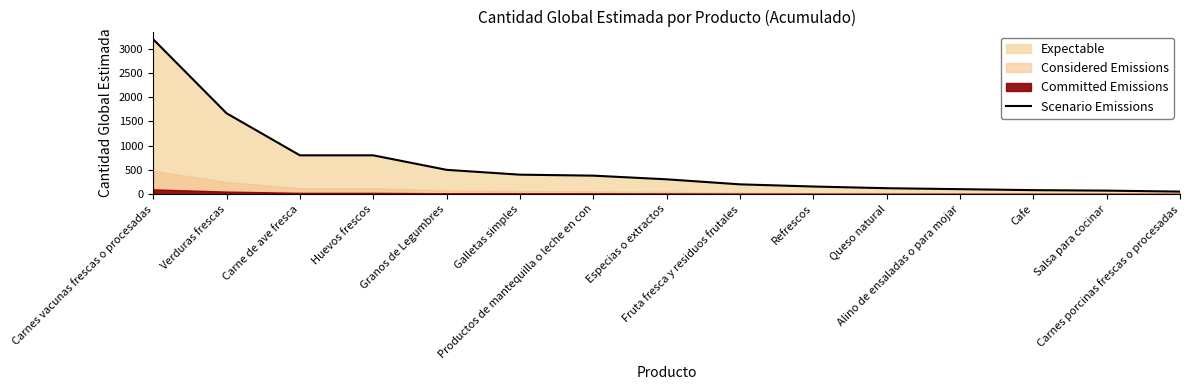

List the labels in order of value, largest first.

Carnes vacunas frescas o procesadas, Verduras frescas, Carne de ave fresca, Huevos frescos, Granos de Legumbres, Galletas simples, Productos de mantequilla o leche en con, Especias o extractos, Fruta fresca y residuos frutales, Refrescos, Queso natural, Alino de ensaladas o para mojar, Cafe, Salsa para cocinar, Carnes porcinas frescas o procesadas